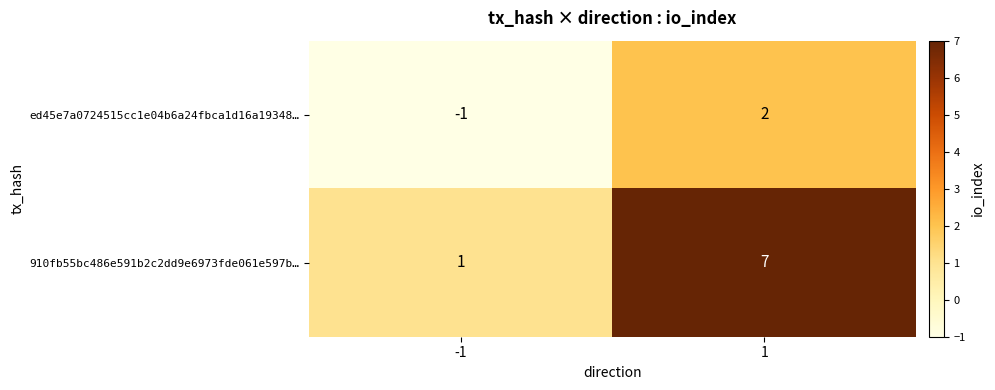

How many values in the 910fb55bc486e591b2c2dd9e6973fde061e597b… series are below 7?

1